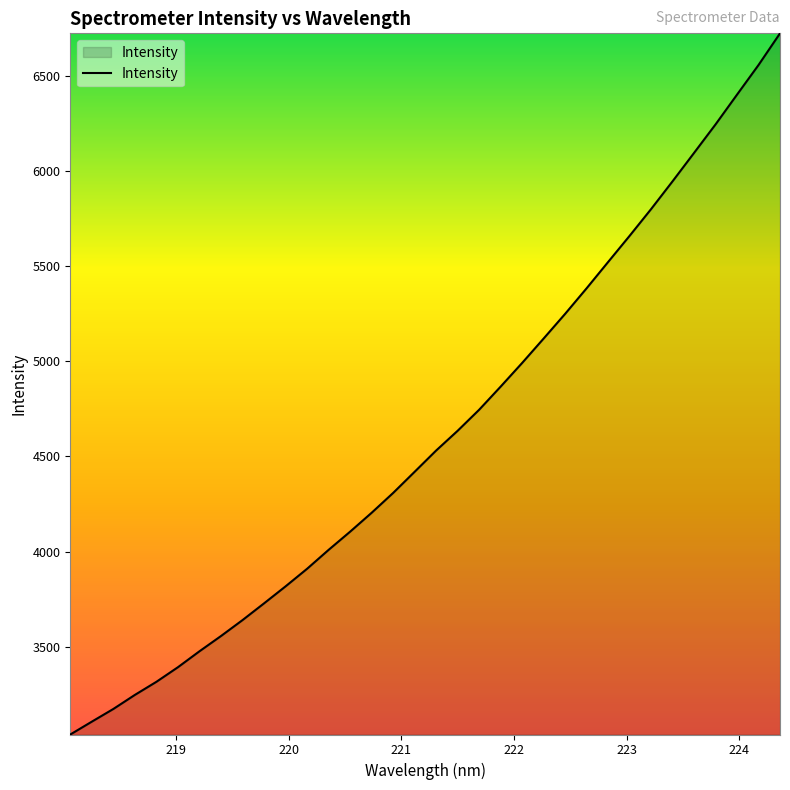

What is the smallest value displayed?

3039.5